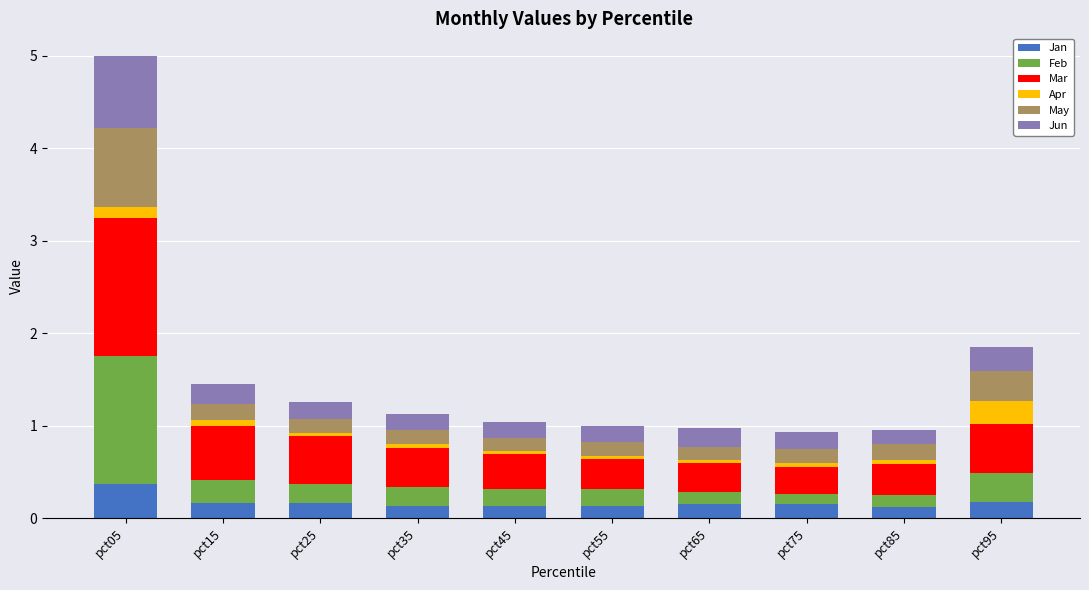

What is the maximum value for Jan?

0.4